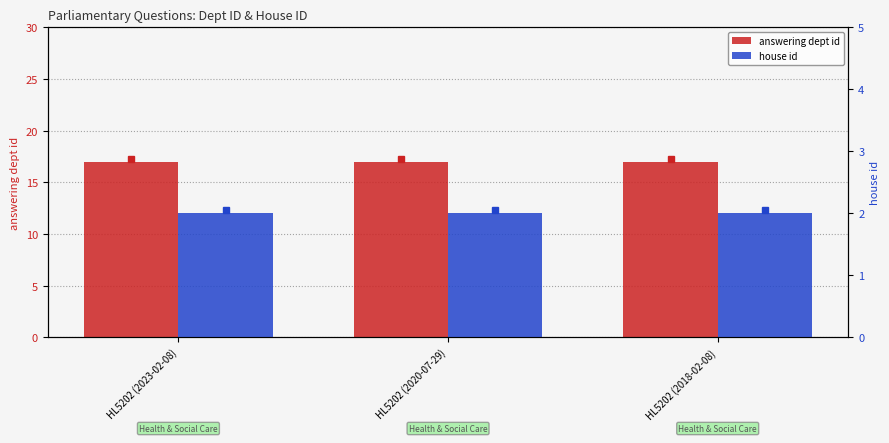

Reading left to right, what are all the values shown in this chart?

answering dept id: HL5202 (2023-02-08)=17	HL5202 (2020-07-29)=17	HL5202 (2018-02-08)=17
house id: HL5202 (2023-02-08)=2	HL5202 (2020-07-29)=2	HL5202 (2018-02-08)=2